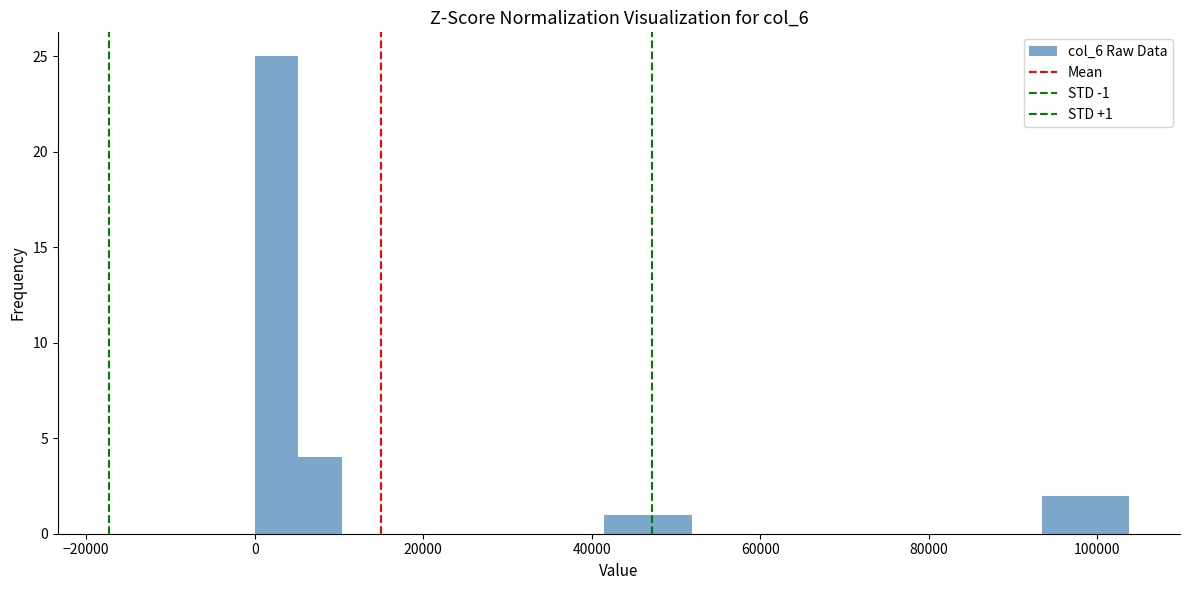

Read against the x-axis, roughly where is the centre of the tallest bar?

2000